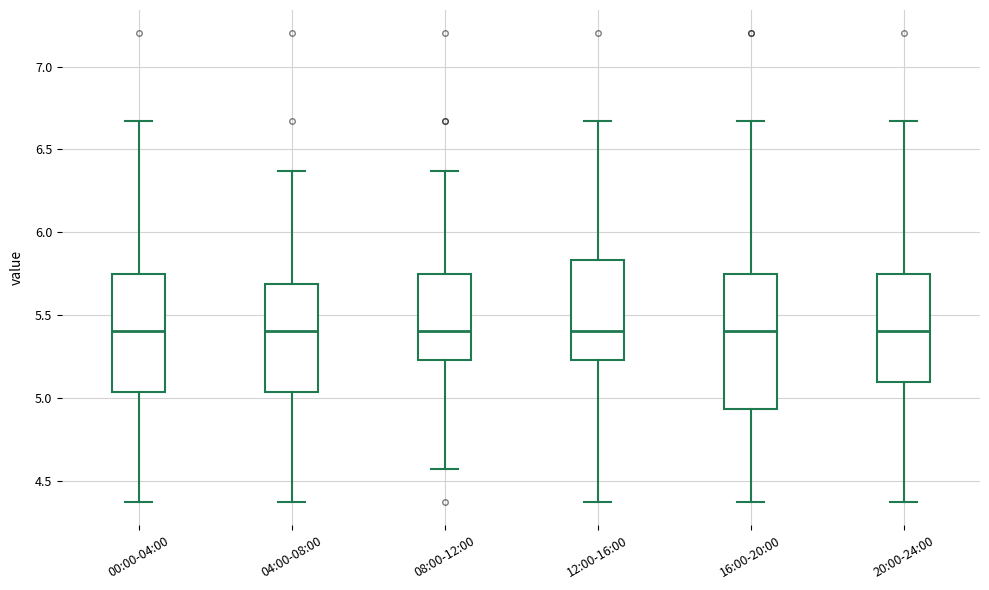

Where is the upper edge of the box for 20:00-24:00 on the y-axis? The values are not printed on the chart, so give them approximately, as read against the axis.

5.75